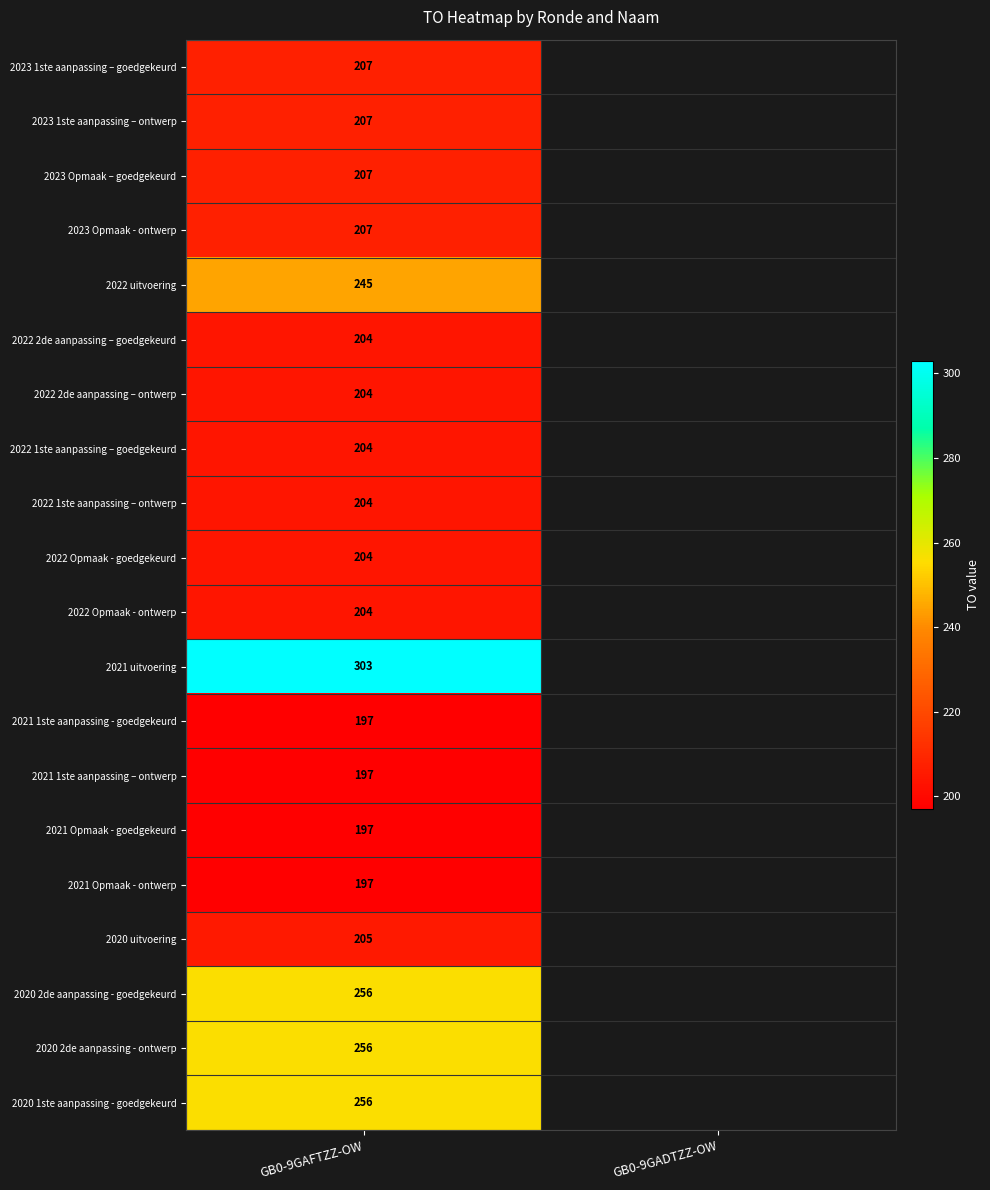

The value of 2021 uitvoering at GB0-9GAFTZZ-OW is 421. True or false?

False